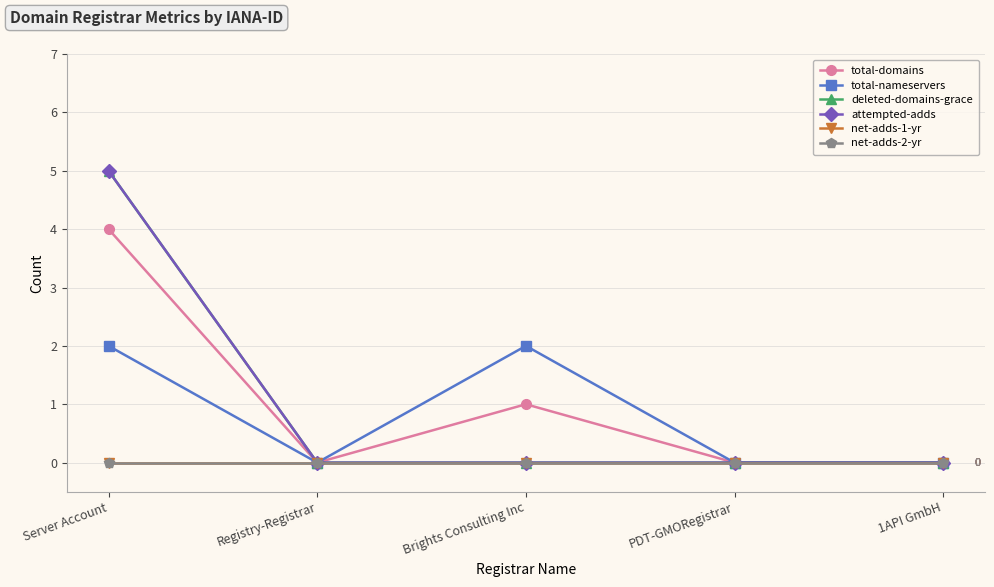

At which category does the chart reach its peak across all series?

Server Account